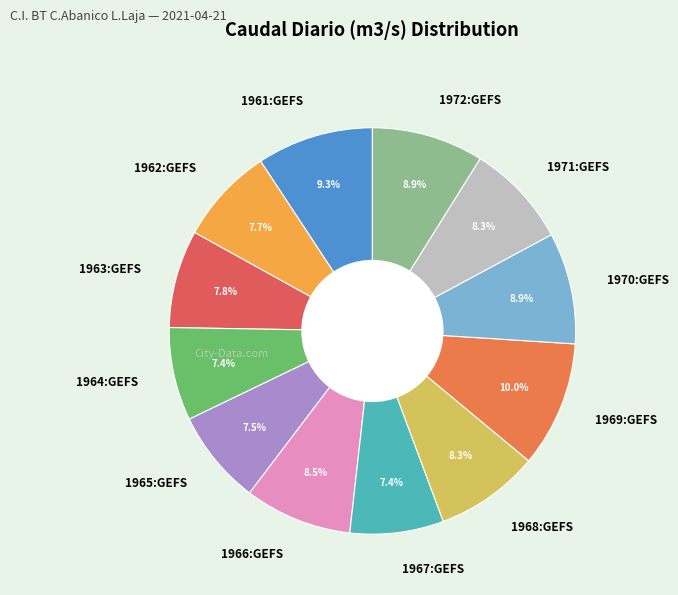

How many slices are in this pie chart?

12